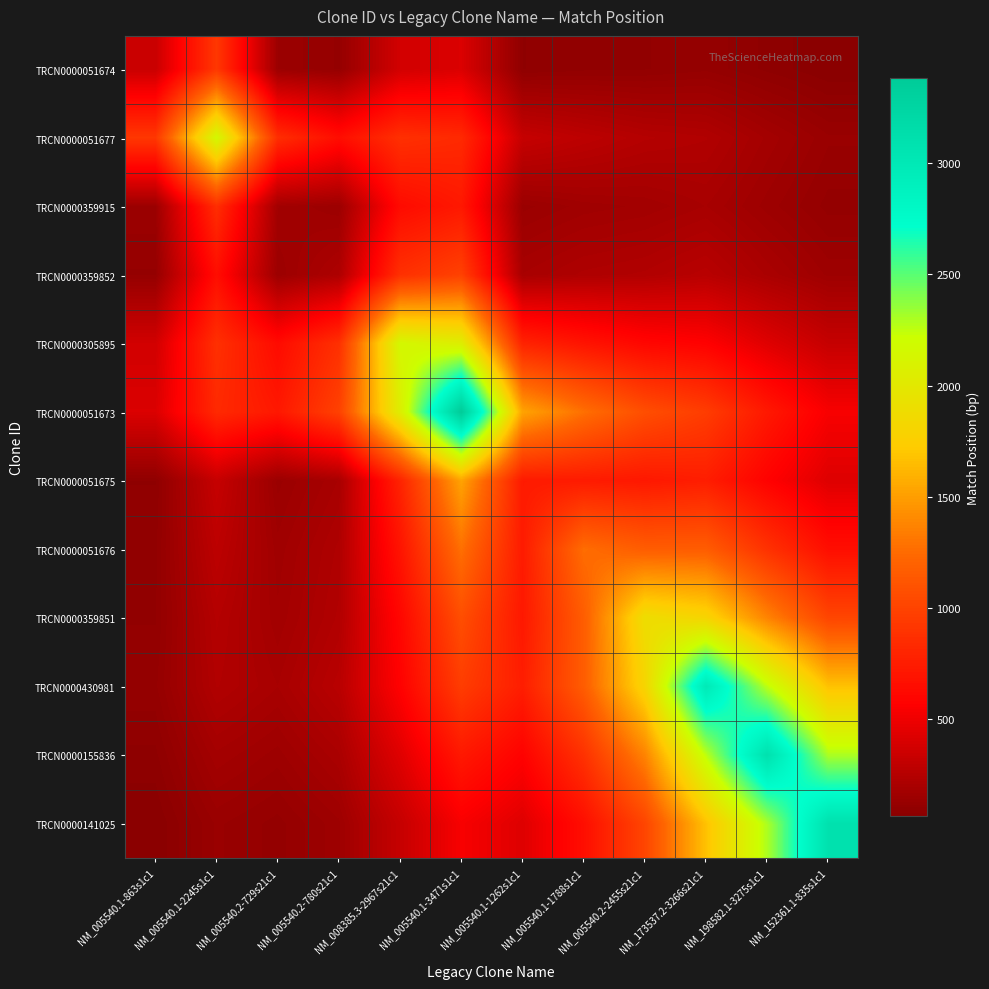

Which series has the widest spread of values?

TRCN0000141025